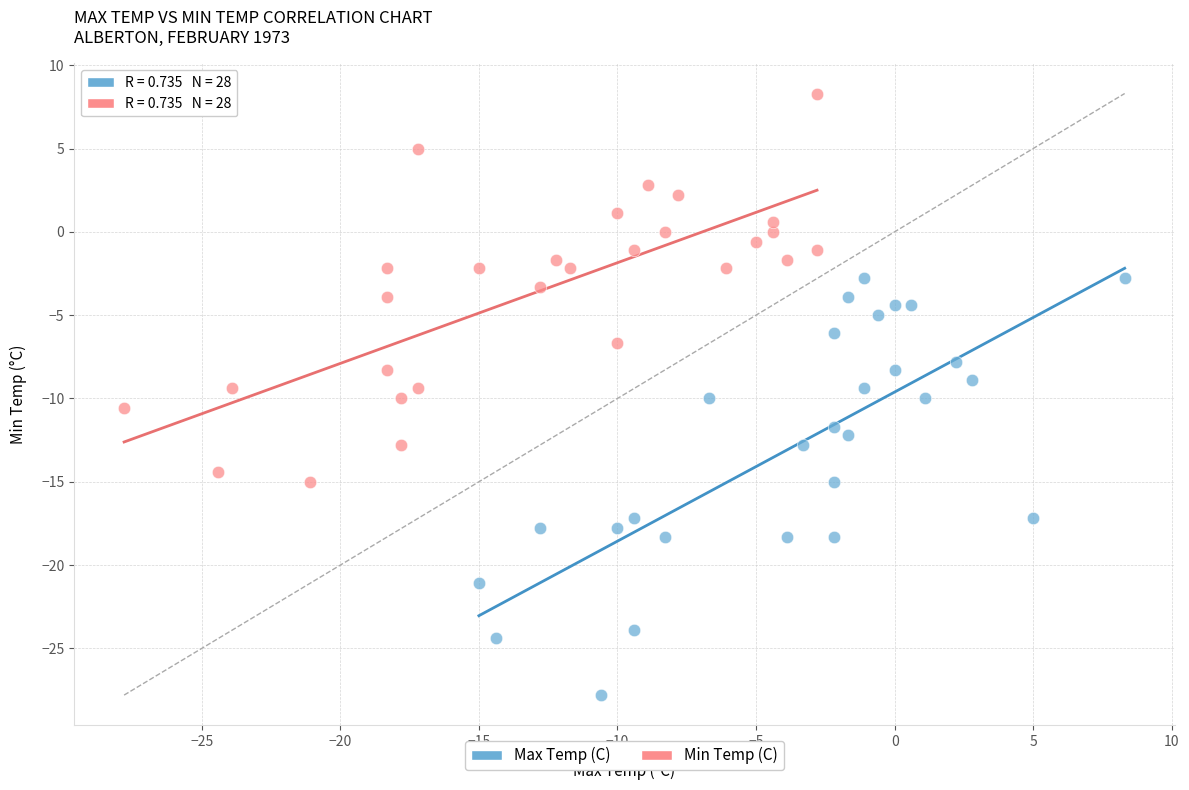

Which series has the widest spread of Y values?

Max Temp (C)